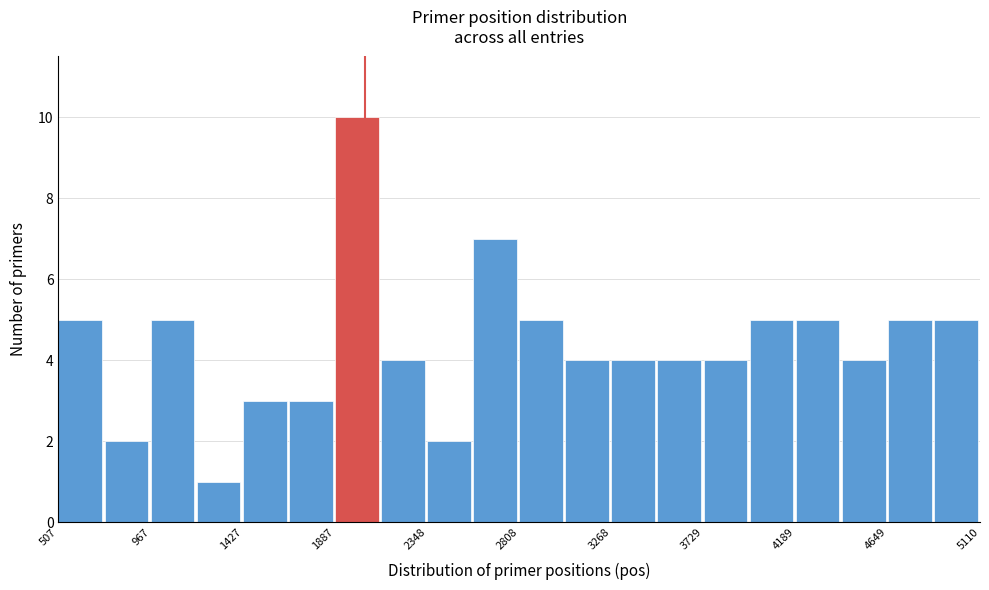

Reading left to right, transcribe this chart: for each bar, give the range it covers on the x-axis and its height. Neither the bar edges nor the heights are printed on the chart, so give them approximately, as read against the axes.

500 to 750: 5
750 to 950: 2
950 to 1200: 5
1200 to 1450: 1
1450 to 1650: 3
1650 to 1900: 3
1900 to 2100: 10
2100 to 2350: 4
2350 to 2600: 2
2600 to 2800: 7
2800 to 3050: 5
3050 to 3250: 4
3250 to 3500: 4
3500 to 3750: 4
3750 to 3950: 4
3950 to 4200: 5
4200 to 4400: 5
4400 to 4650: 4
4650 to 4900: 5
4900 to 5100: 5